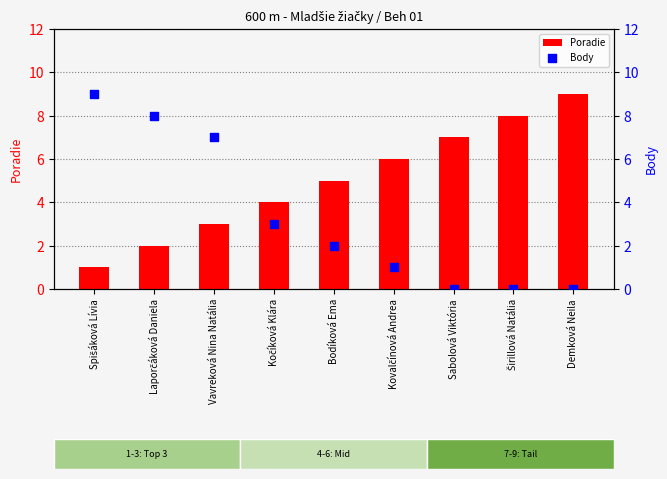

What is the total value across all series at Vavreková Nina Natália?

10